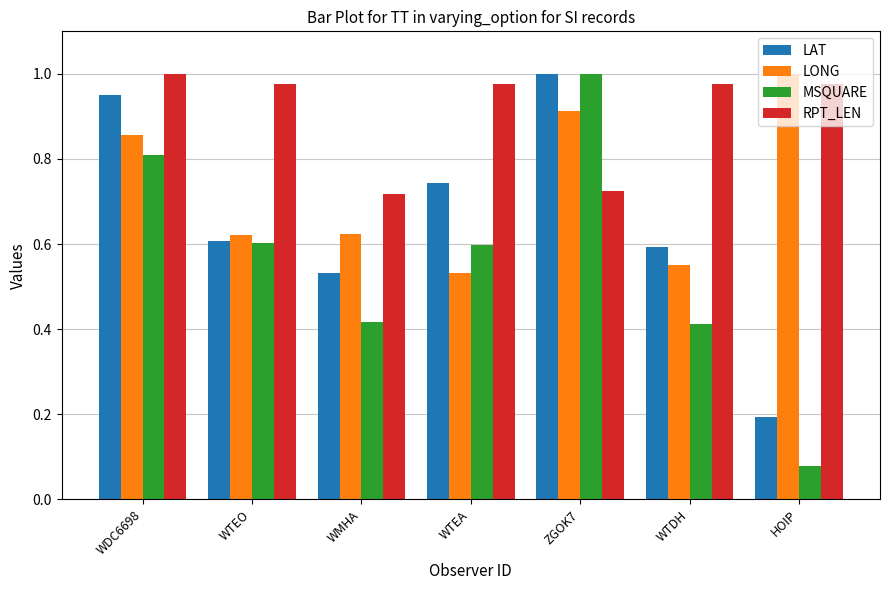

Is the value of LAT at WTEO greater than the value of LONG at WTEA?

Yes